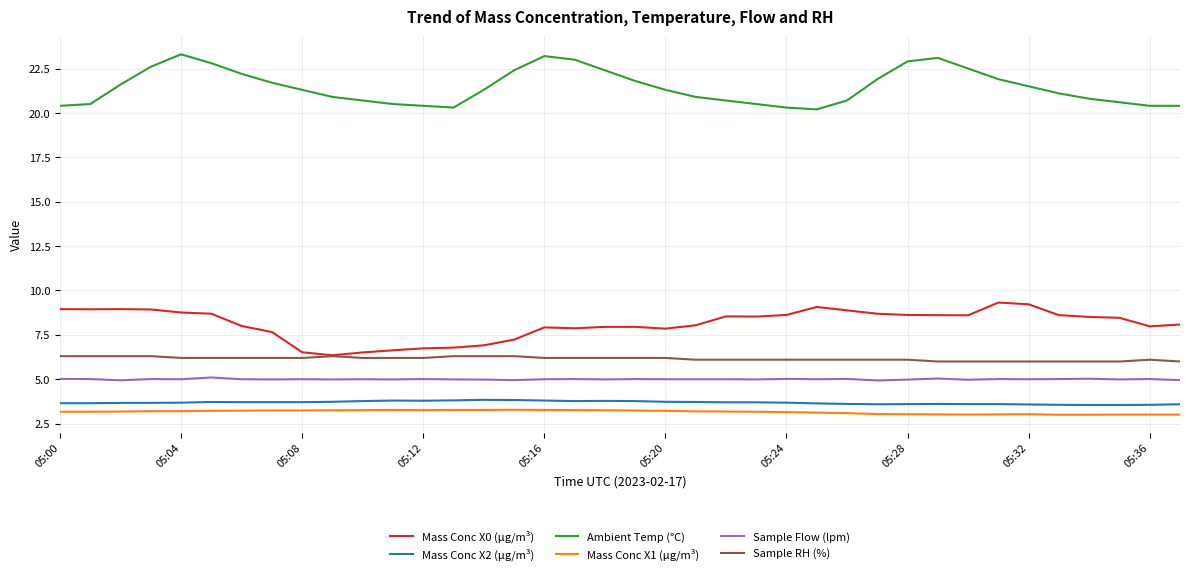

What is the maximum value shown in the chart?

23.3